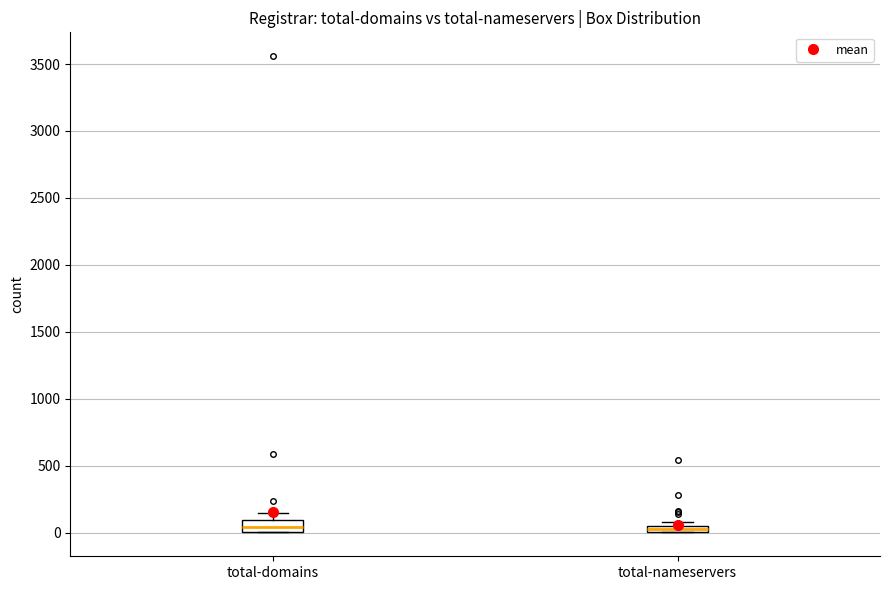

Where is the upper edge of the box for total-nameservers on the y-axis? The values are not printed on the chart, so give them approximately, as read against the axis.

50